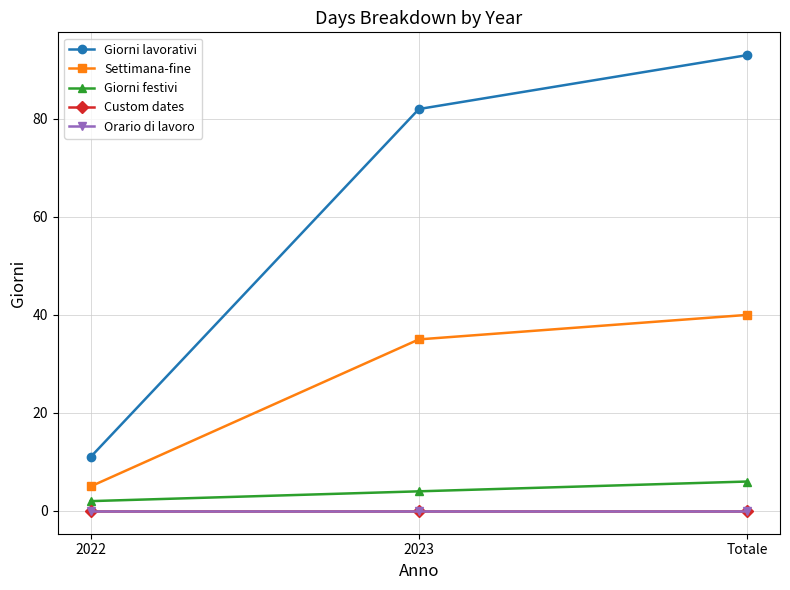

Is this an area chart (filled region under the line)?

No